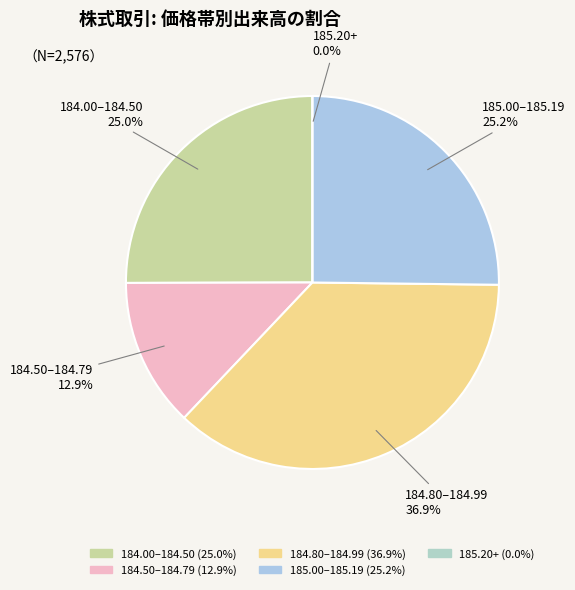

Does any single category account for the majority?

No